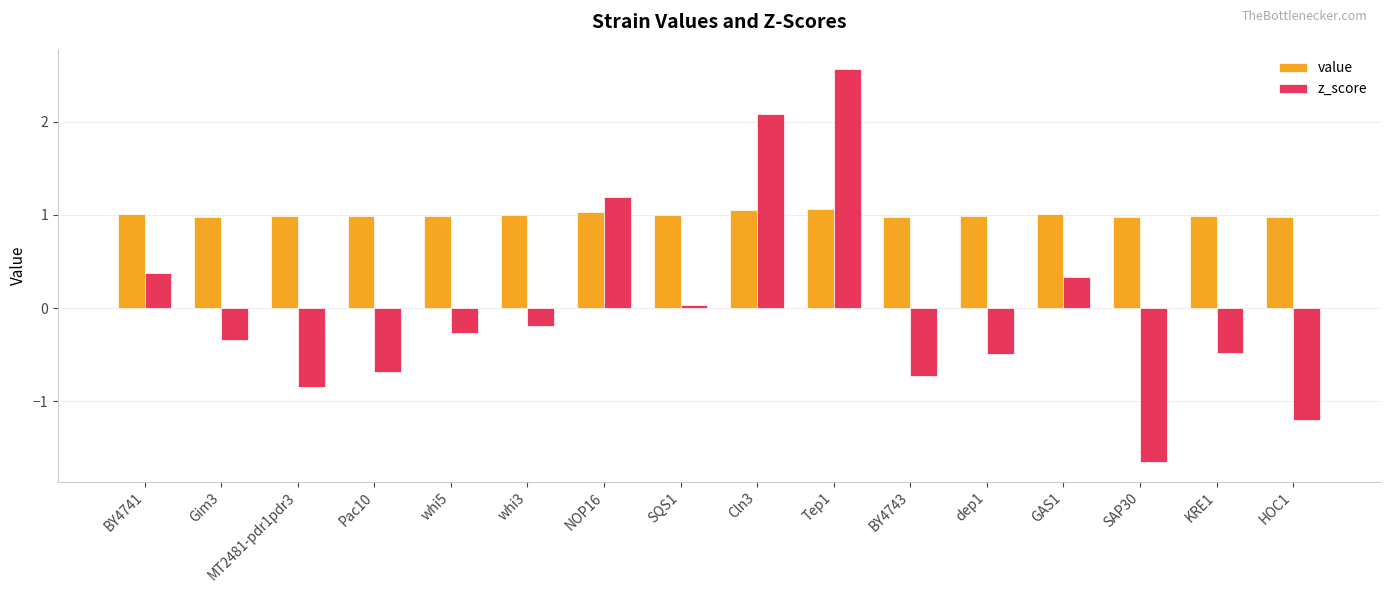

Read the value value at NOP16.

1.0